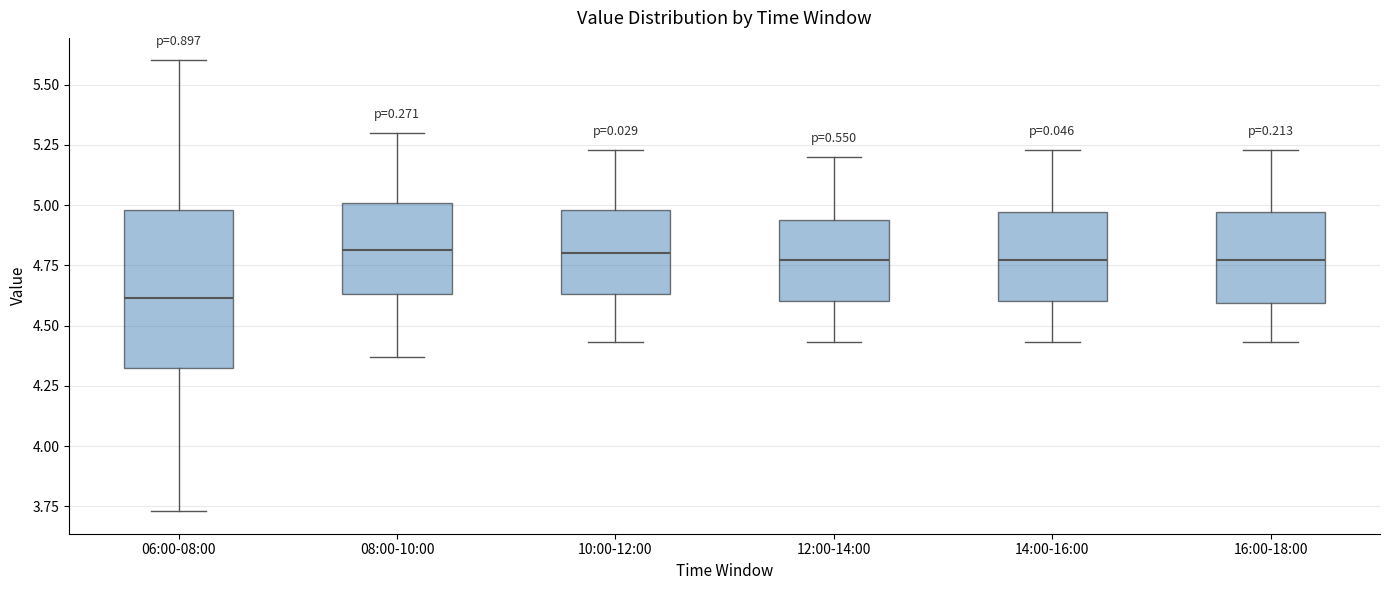

Where does the lower whisker of the box for 12:00-14:00 end on the y-axis? The values are not printed on the chart, so give them approximately, as read against the axis.

4.45